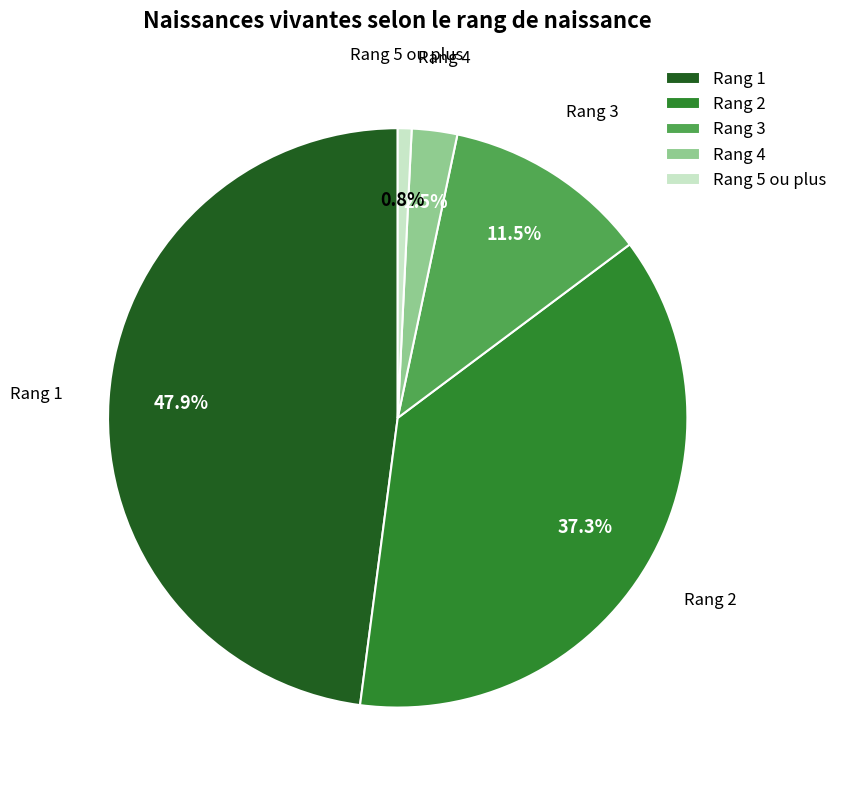

Does any single category account for the majority?

No